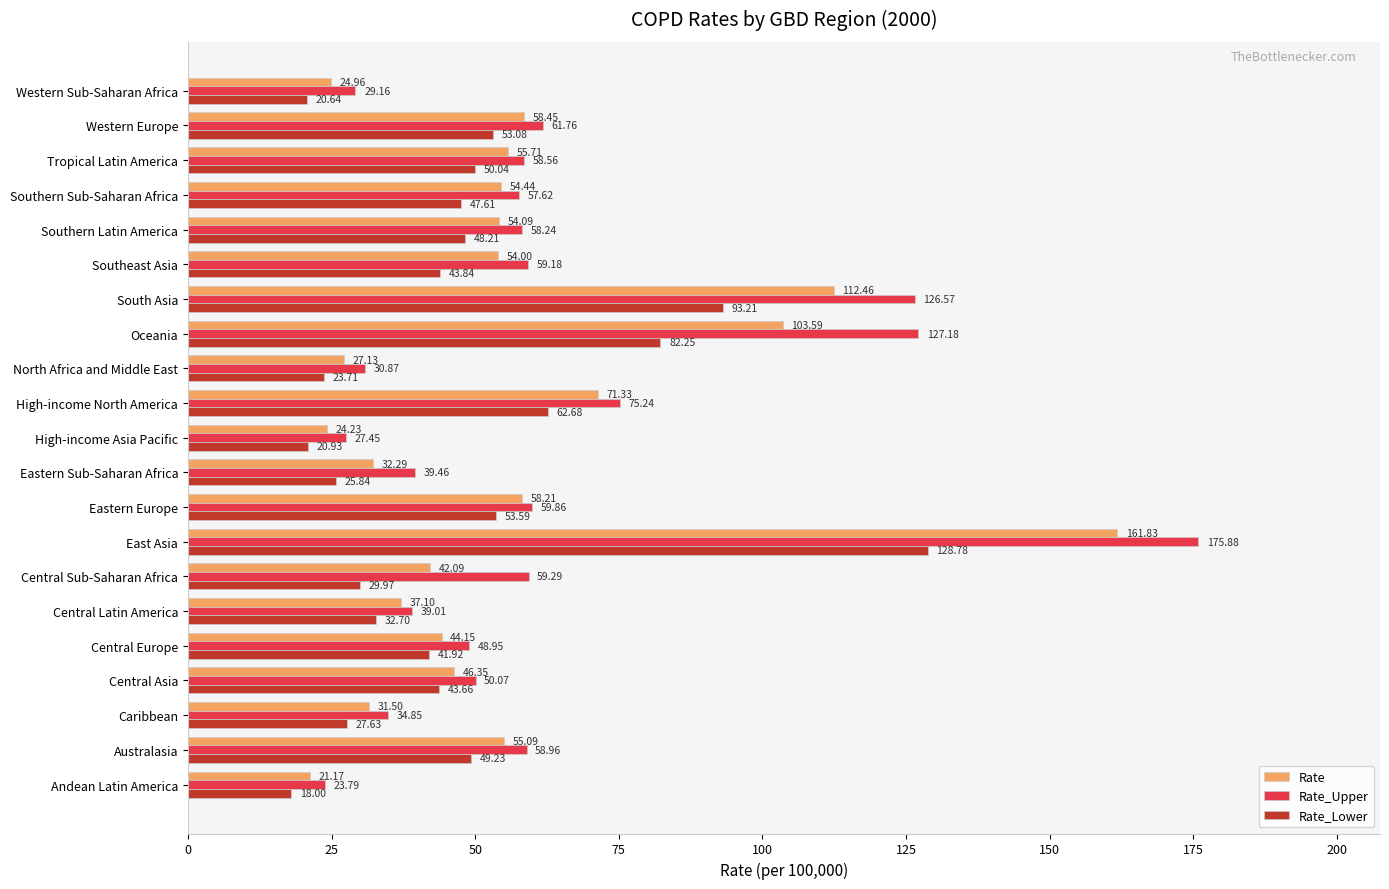

What is the difference between the maximum and minimum values in the Rate series?

140.7